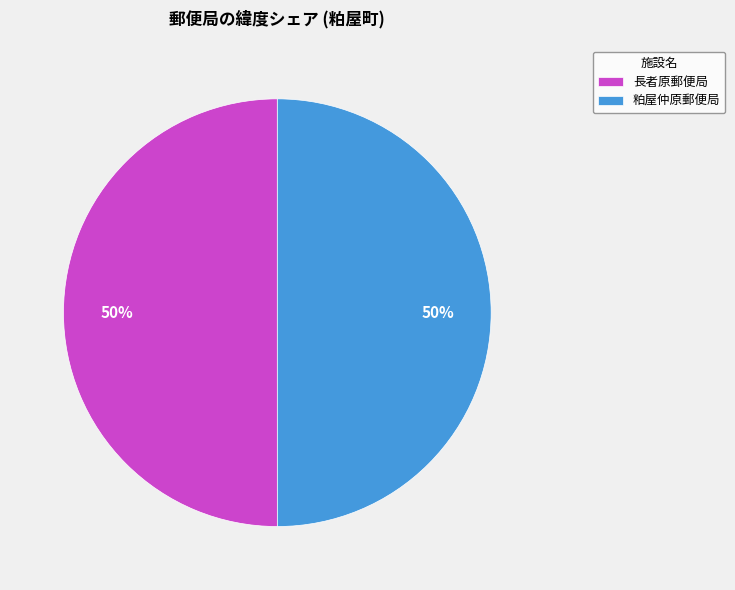

To the nearest percent, what portion does 長者原郵便局 represent?

50%